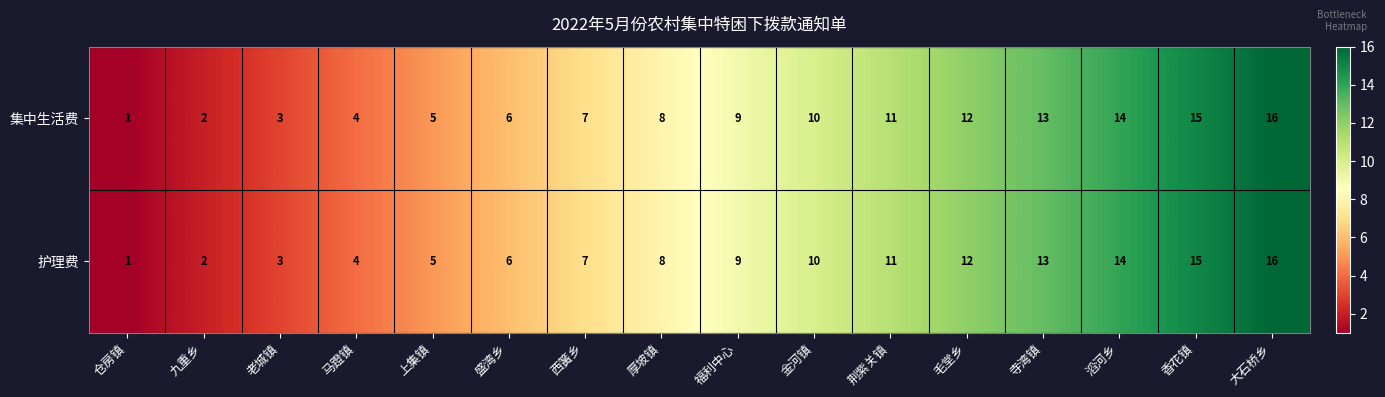

At which category is the sum across all series the highest?

大石桥乡